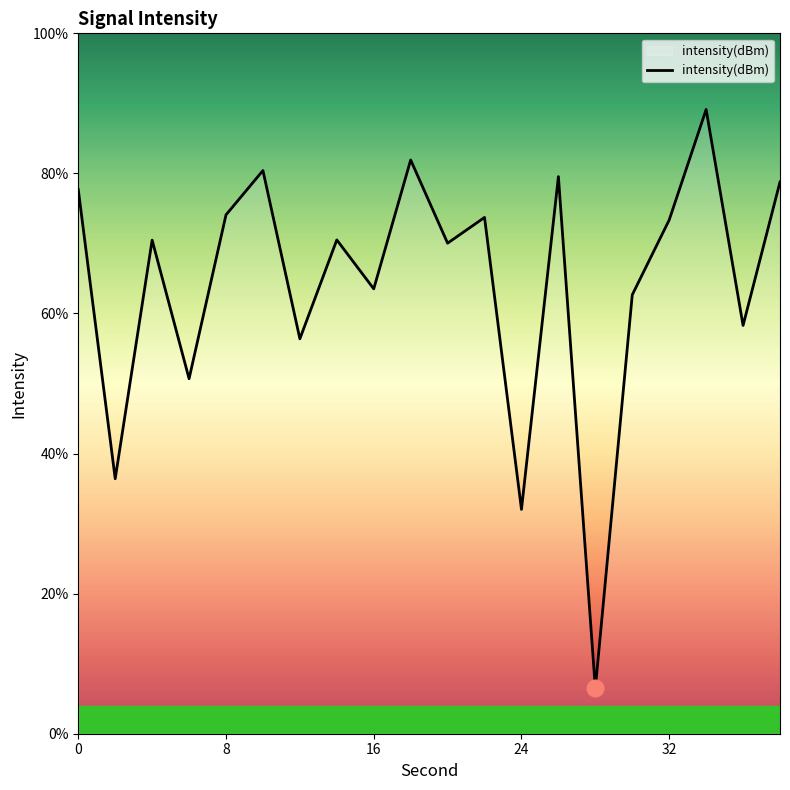

What is the average value?

64.3